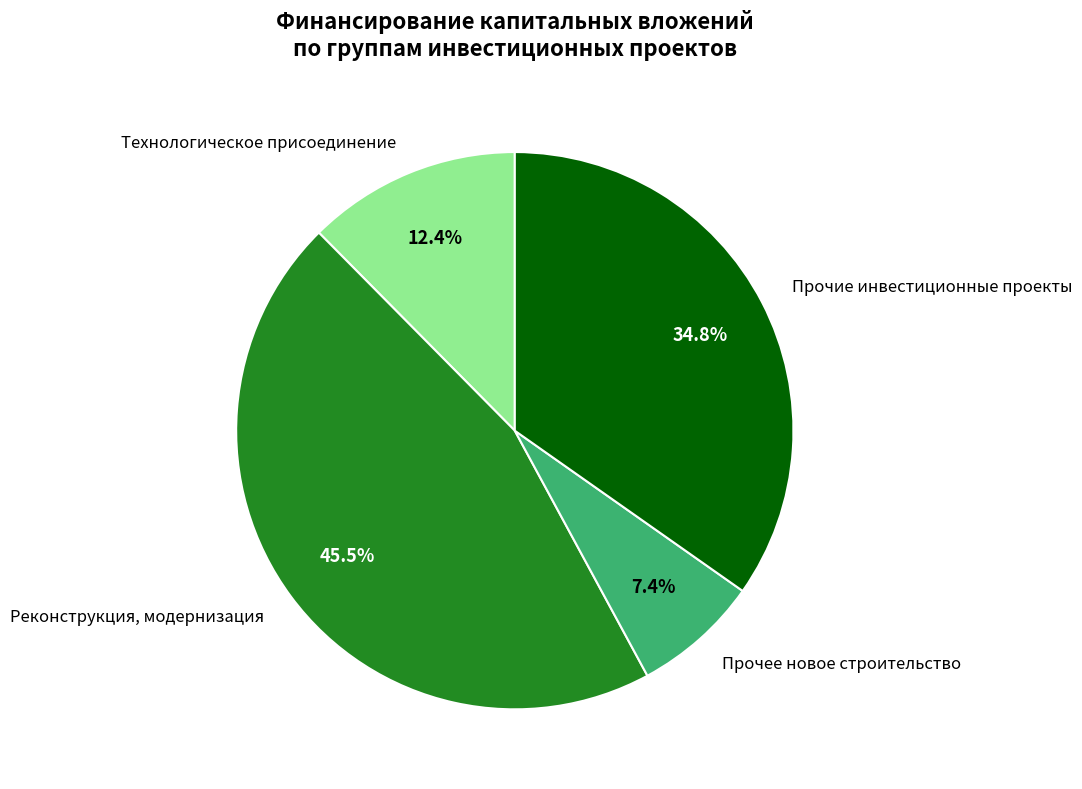

What percentage do Технологическое присоединение and Прочие инвестиционные проекты together represent?

47.2%